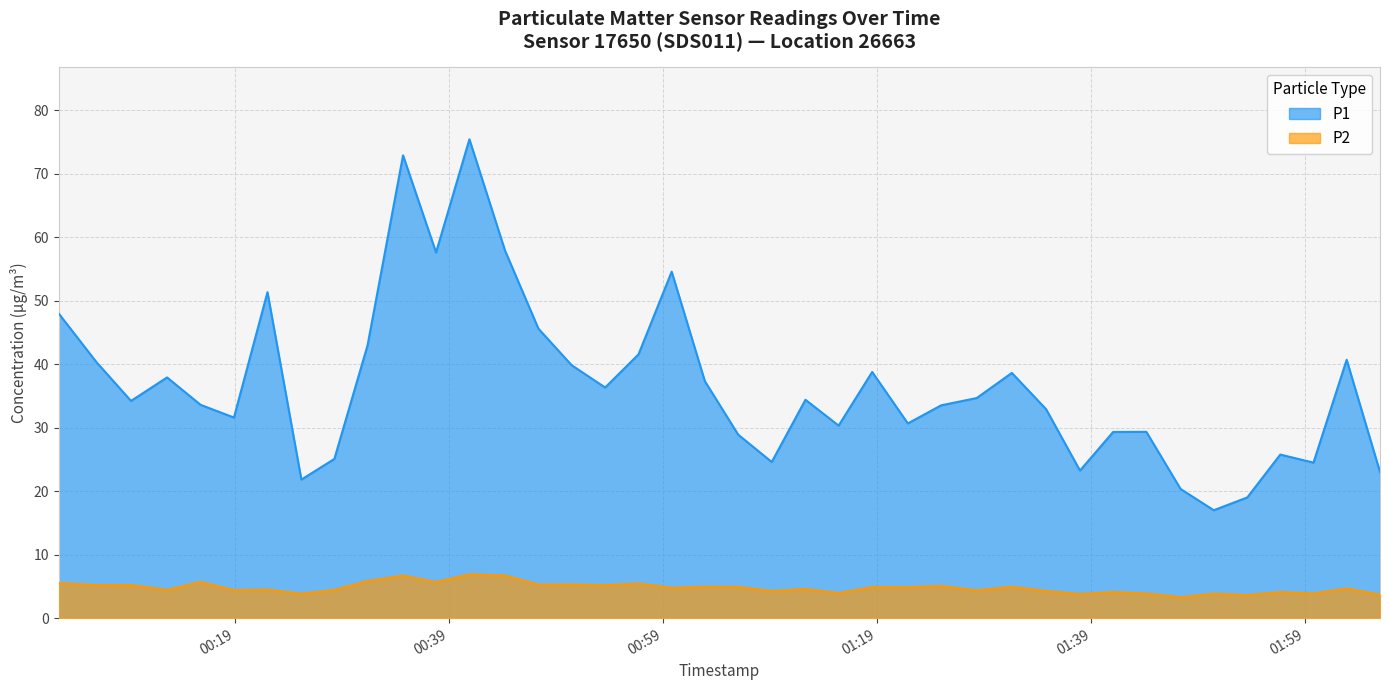

In P2, how many points are higher than both neighbors (excluding endpoints)?

16